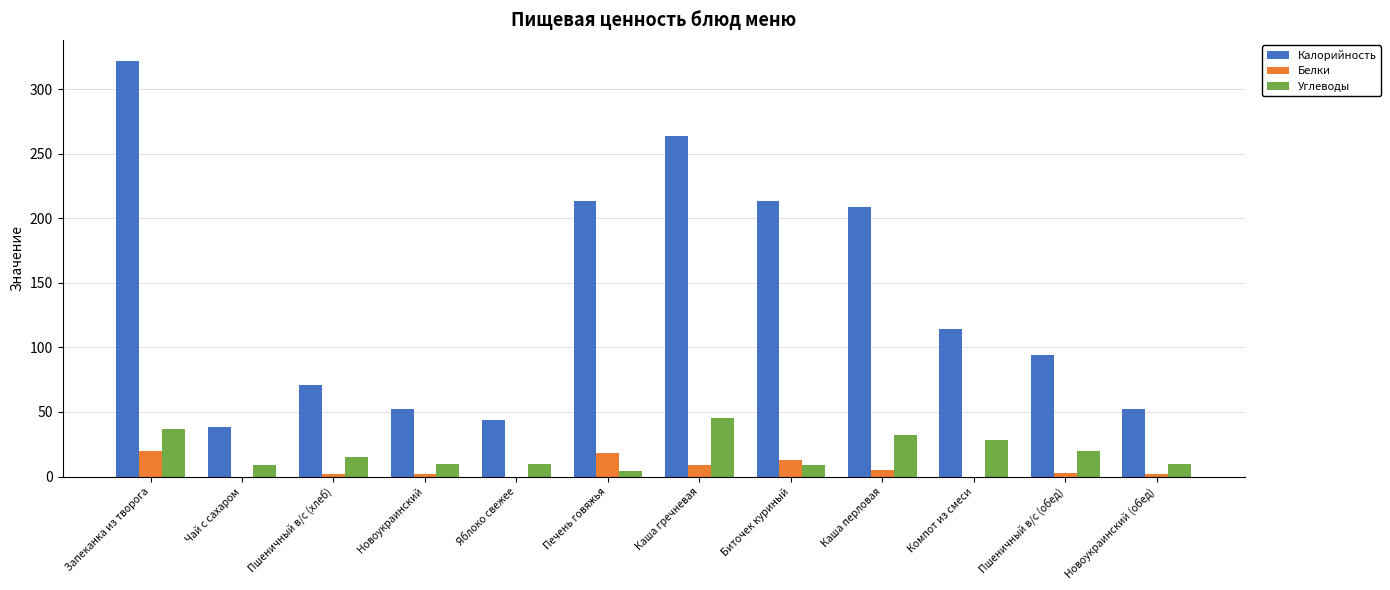

What is the sum of all Белки values?

73.7